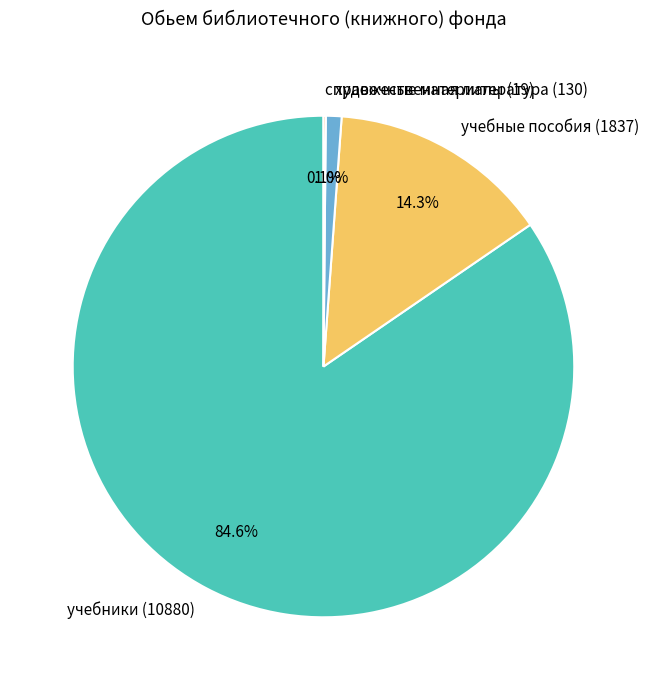

Does any single category account for the majority?

Yes